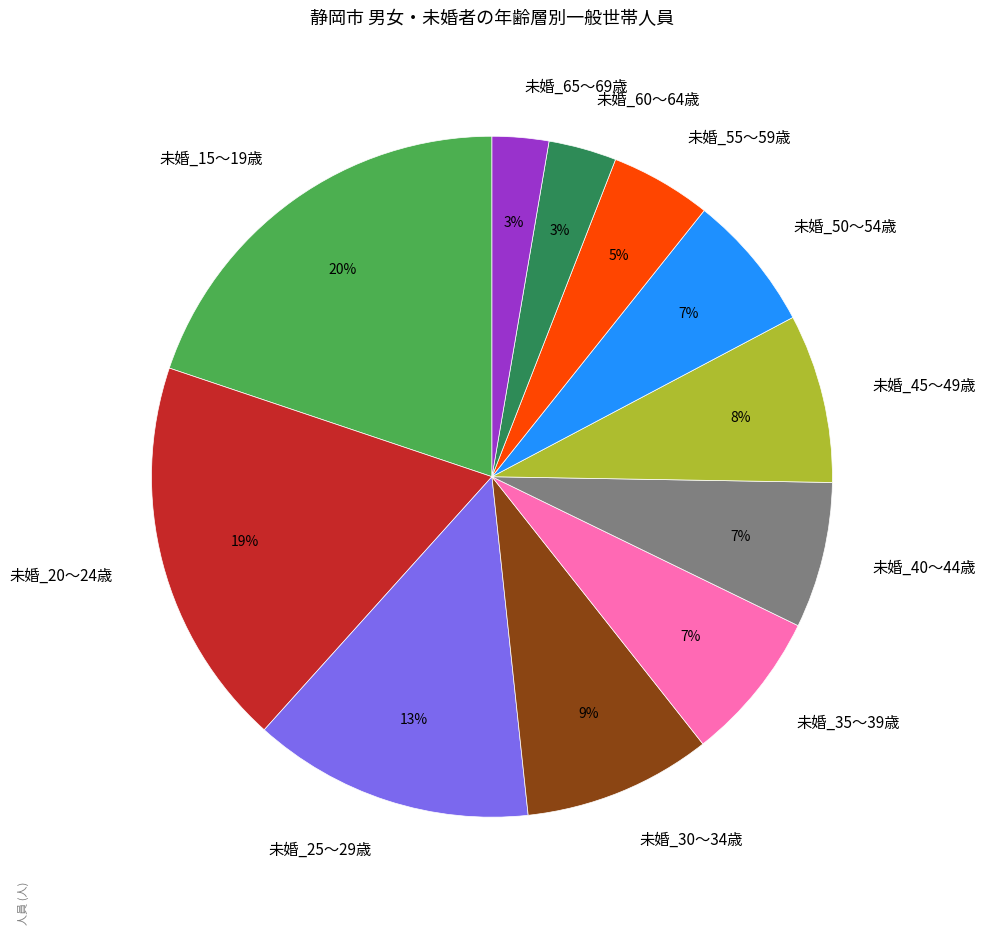

Do 未婚_40～44歳 and 未婚_50～54歳 together represent more than half of the pie?

No